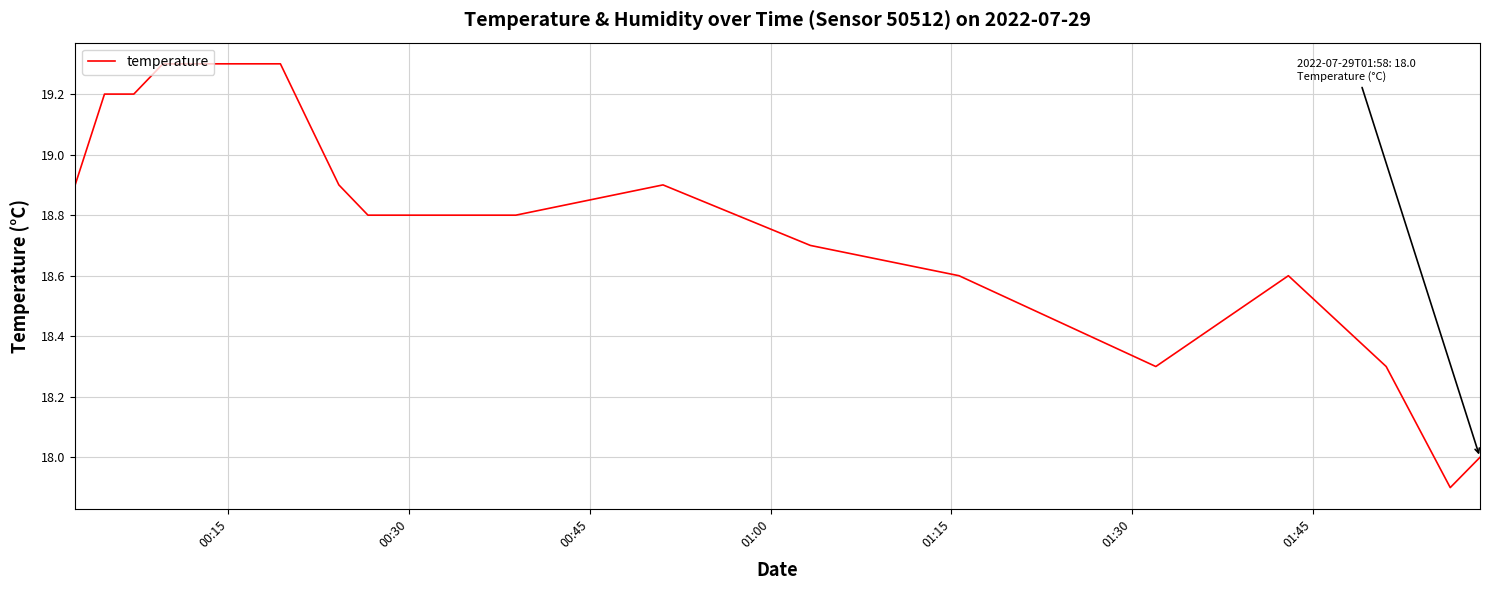

What is the smallest value displayed?

17.9